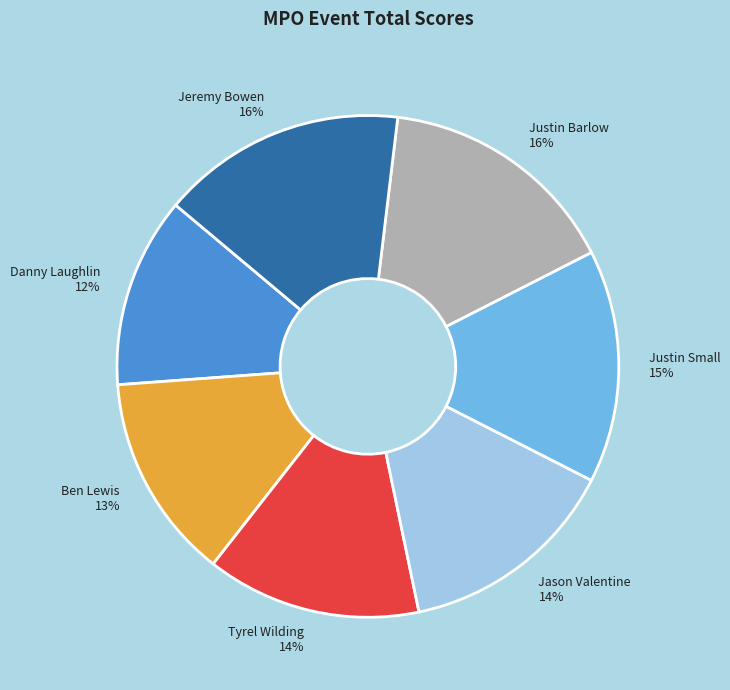

Count the number of slices in the pie.

7